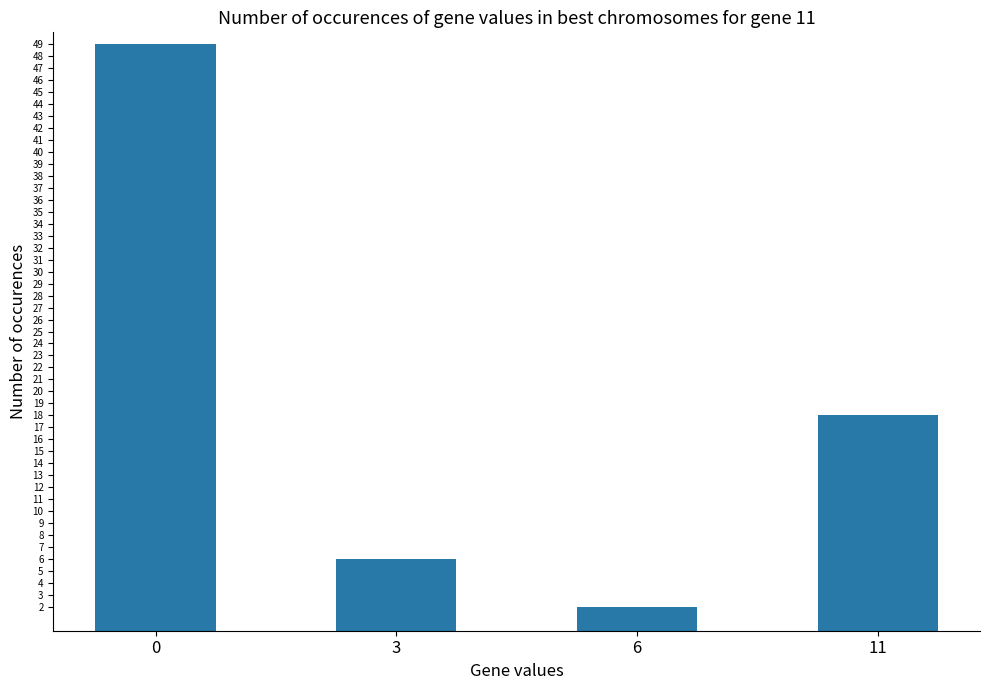

Approximately how many times larger is the value at 11 compared to 0?

0.4